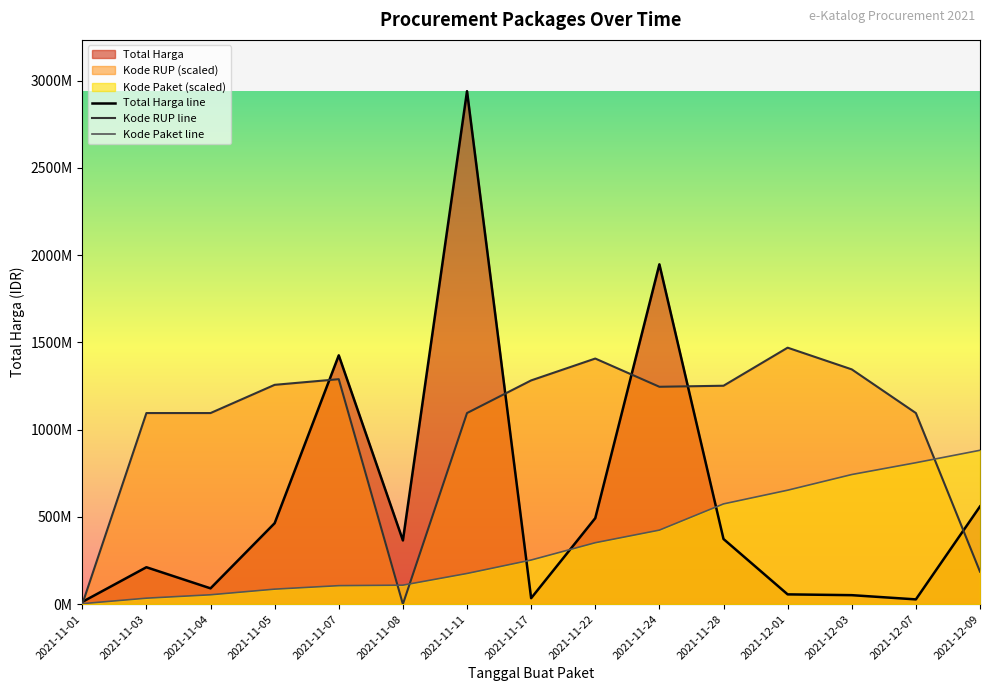

What is the sum of the Kode Paket values at 2021-11-11 and 2021-11-05?

262024522.8